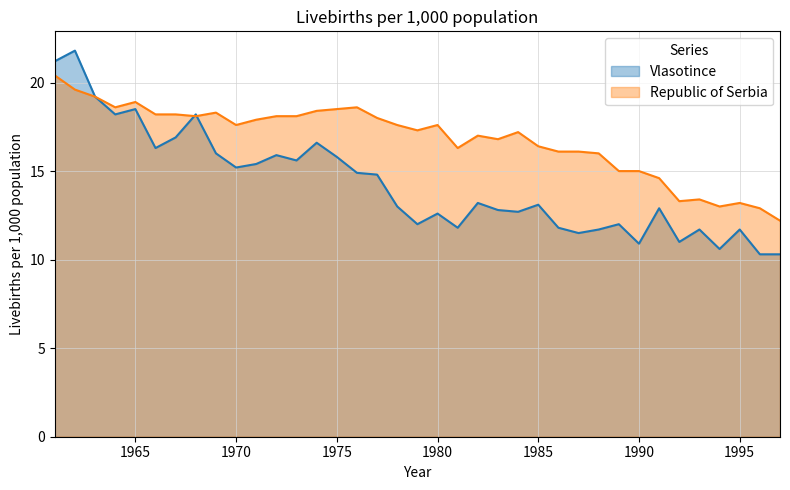

Does the chart display data point markers on the line(s)?

No